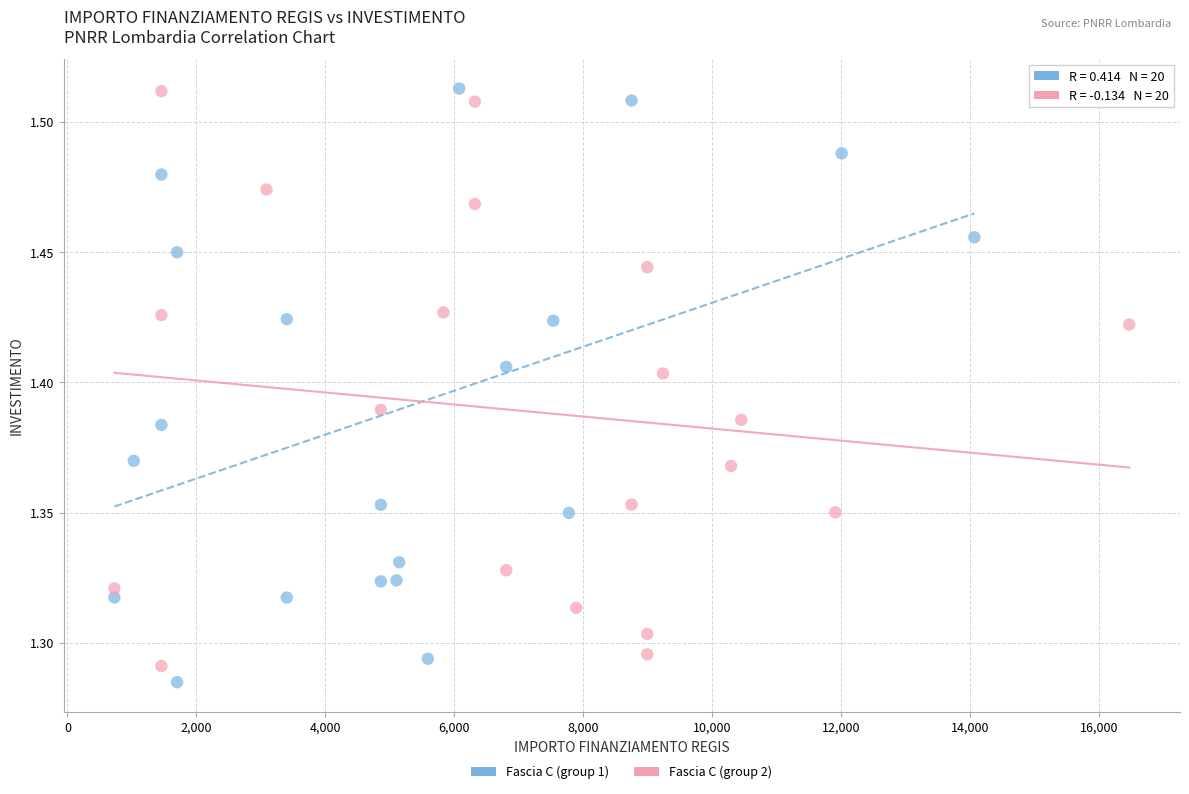

What are all the series names shown in the legend?

Fascia C (group 1), Fascia C (group 2)